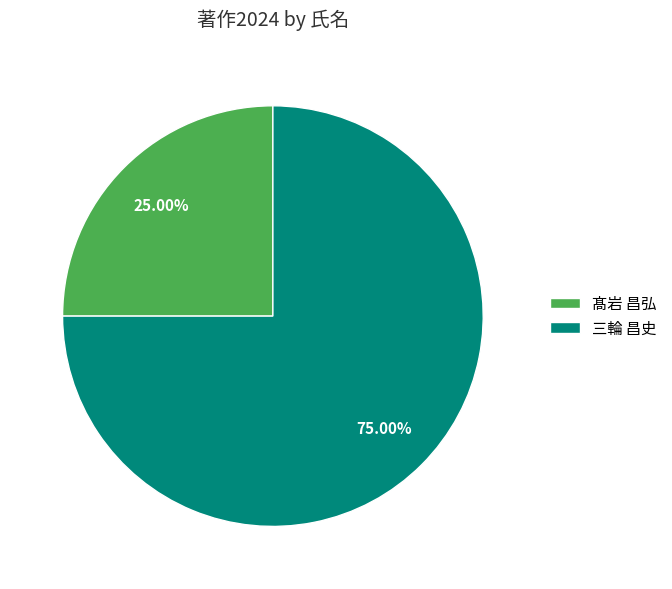

To the nearest percent, what is the average slice percentage?

50%